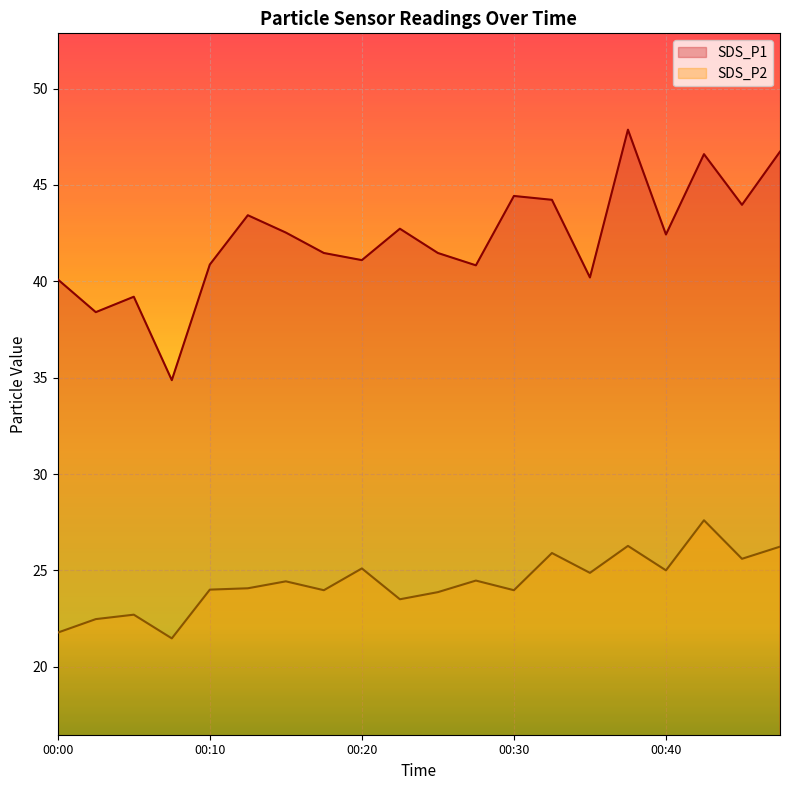

Reading right to left, extract all data points from this chart.

SDS_P1: 00:47=46.7	00:45=44.0	00:42=46.6	00:40=42.4	00:37=47.9	00:35=40.2	00:32=44.2	00:30=44.4	00:27=40.8	00:25=41.5	00:23=42.7	00:20=41.1	00:18=41.5	00:15=42.5	00:13=43.4	00:10=40.9	00:08=34.9	00:05=39.2	00:03=38.4	00:00=40.1
SDS_P2: 00:47=26.2	00:45=25.6	00:42=27.6	00:40=25.0	00:37=26.3	00:35=24.9	00:32=25.9	00:30=24.0	00:27=24.5	00:25=23.9	00:23=23.5	00:20=25.1	00:18=24.0	00:15=24.4	00:13=24.1	00:10=24.0	00:08=21.5	00:05=22.7	00:03=22.5	00:00=21.8